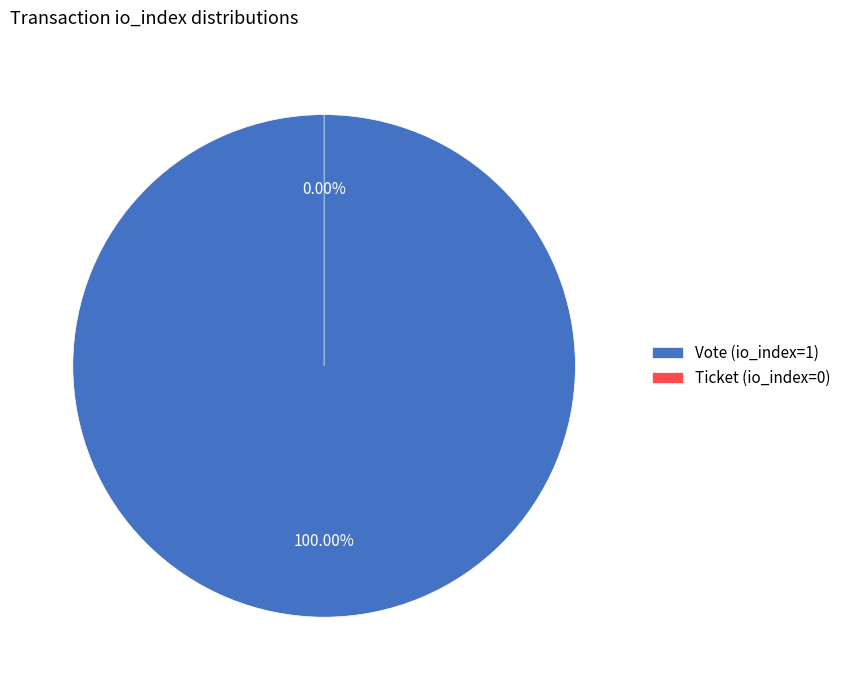

Combined, do Ticket (io_index=0) and Vote (io_index=1) account for over 50%?

Yes